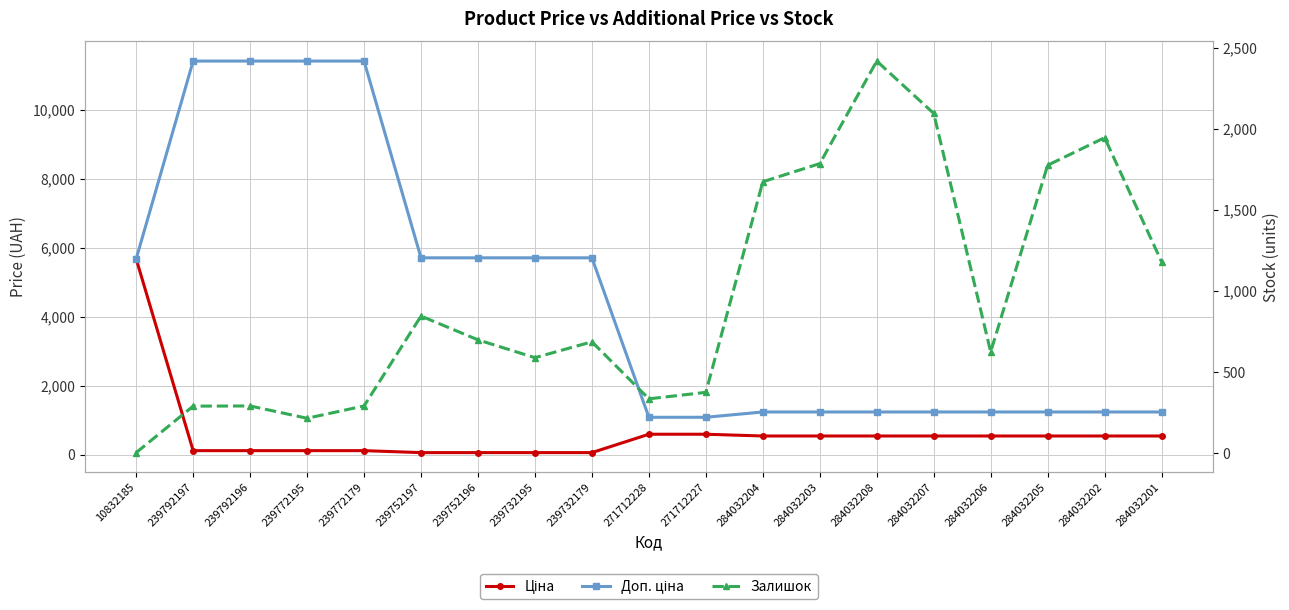

How many data points in Доп. ціна are above 1235?

17